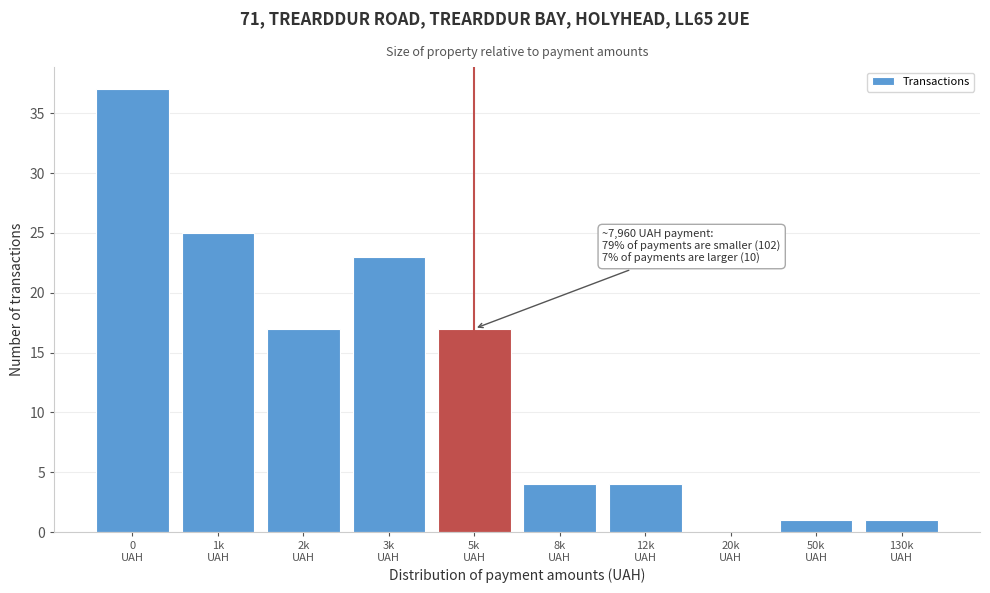

What is the maximum value shown in the chart?

37